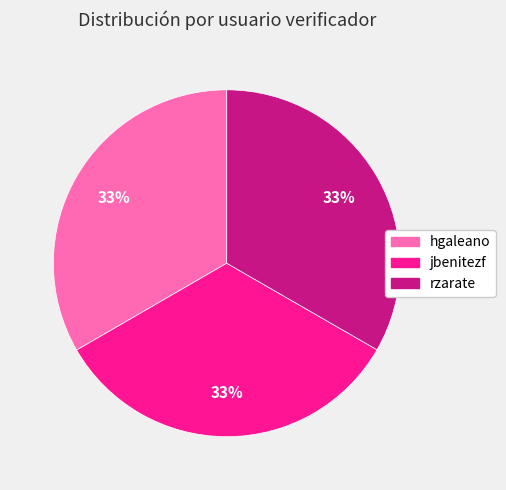

How many segments does this pie chart have?

3